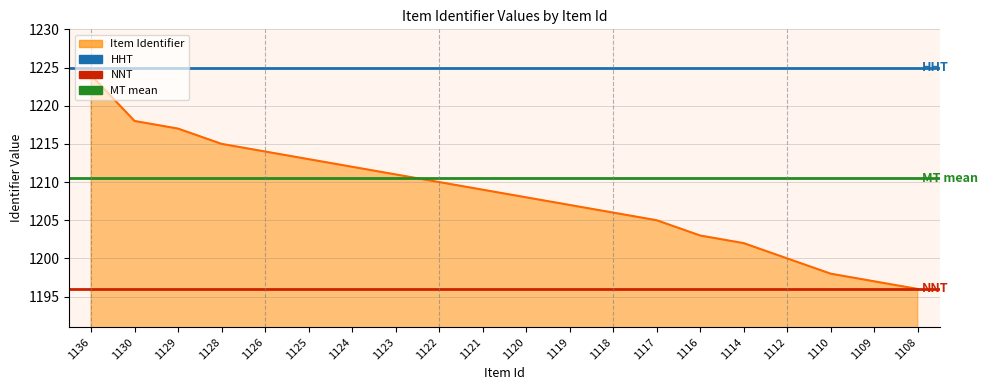

Where is MT mean nearest to the value 1210?

1136